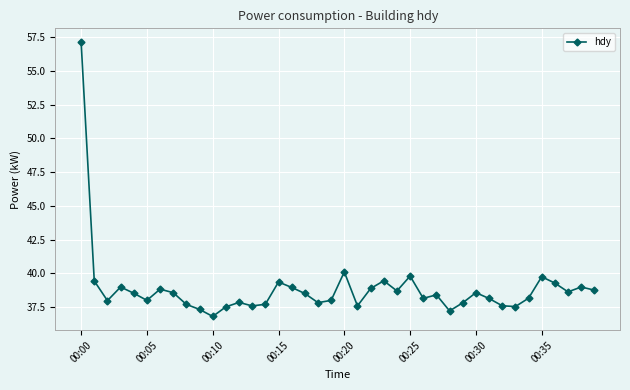

What is the minimum value shown in the chart?

36.8